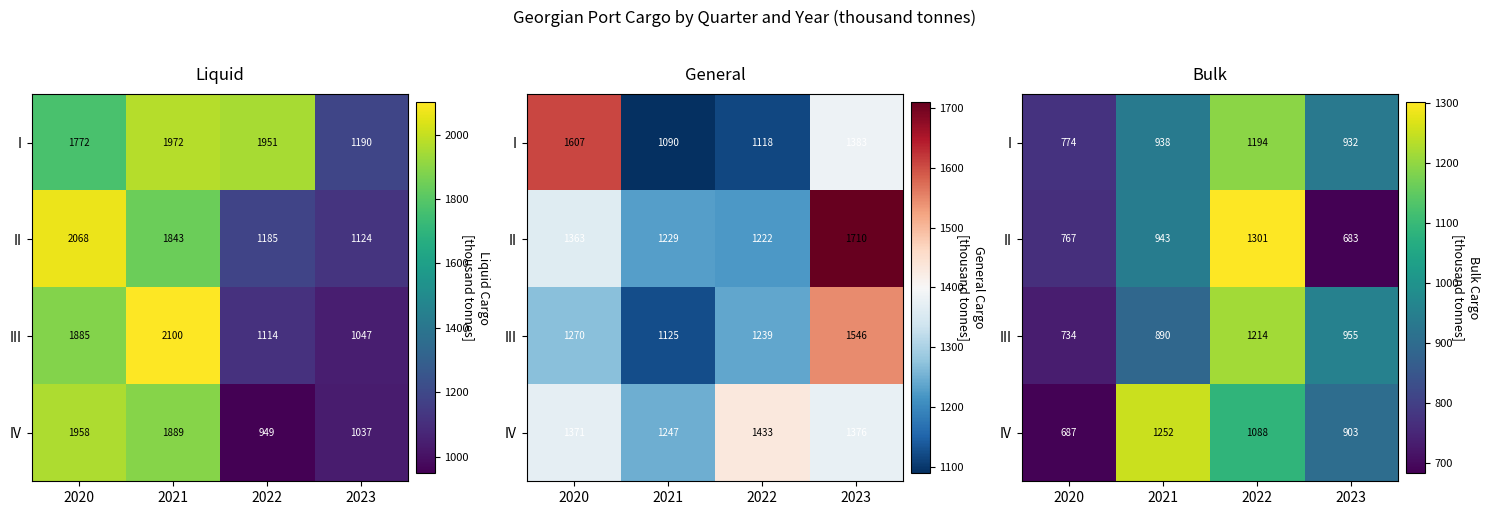

Which category has the highest value in the II series?

2022